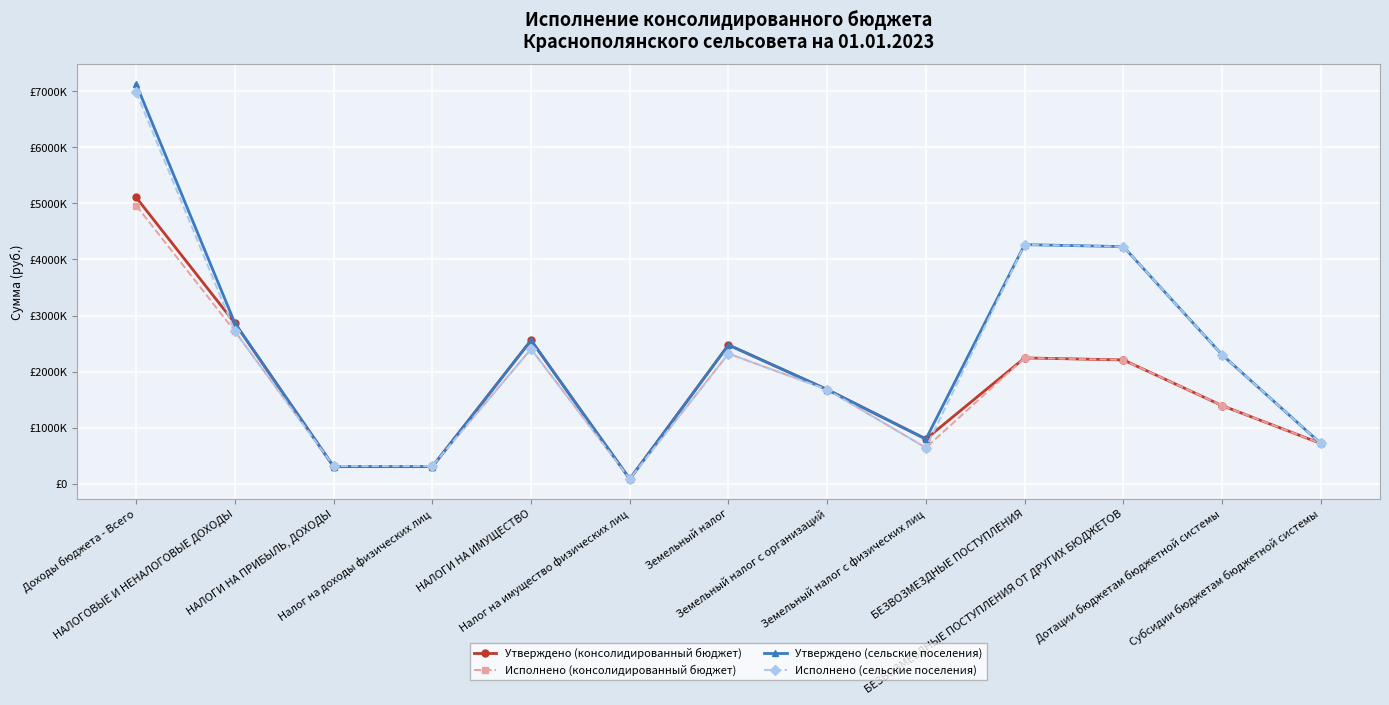

Does the chart display data point markers on the line(s)?

Yes